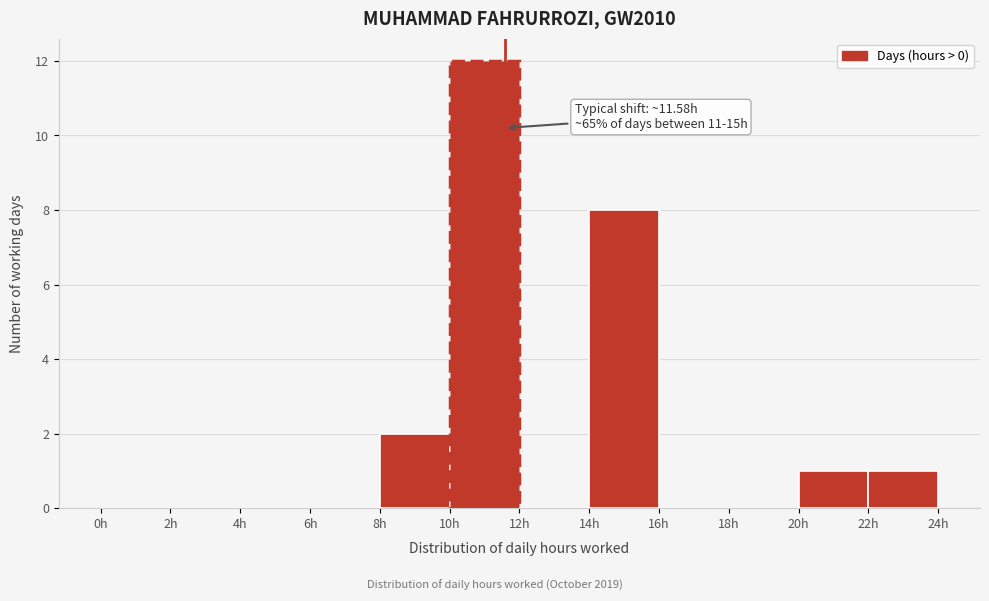

Which range on the x-axis has the tallest bar?

10 to 12